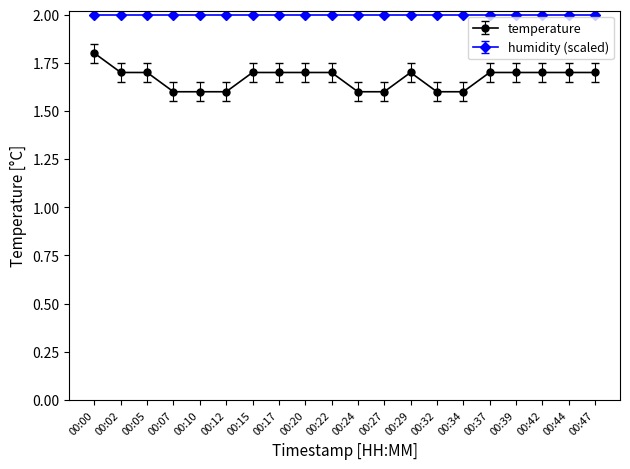

What is the value of the humidity (scaled) point at the 18th from the left?

2.0